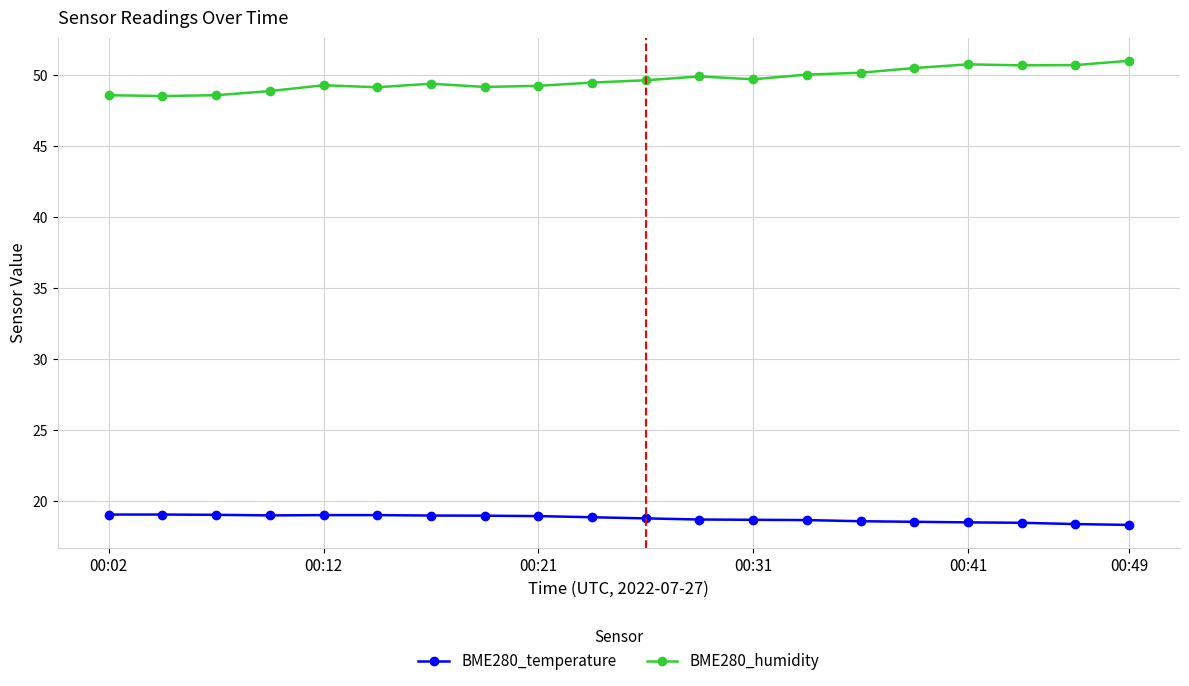

List the series in order of their peak value, lowest first.

BME280_temperature, BME280_humidity